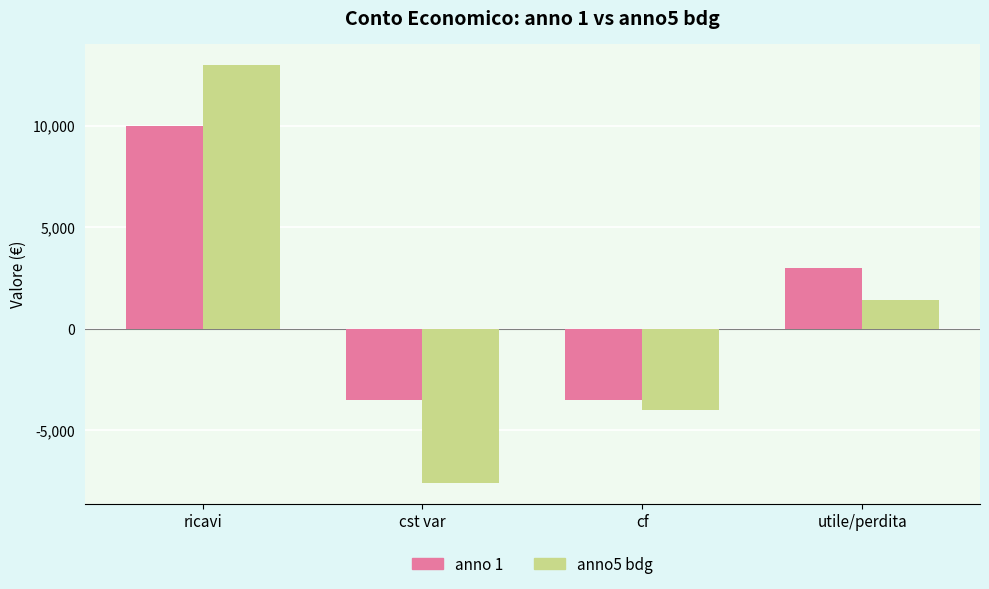

At which category is the sum across all series the highest?

ricavi